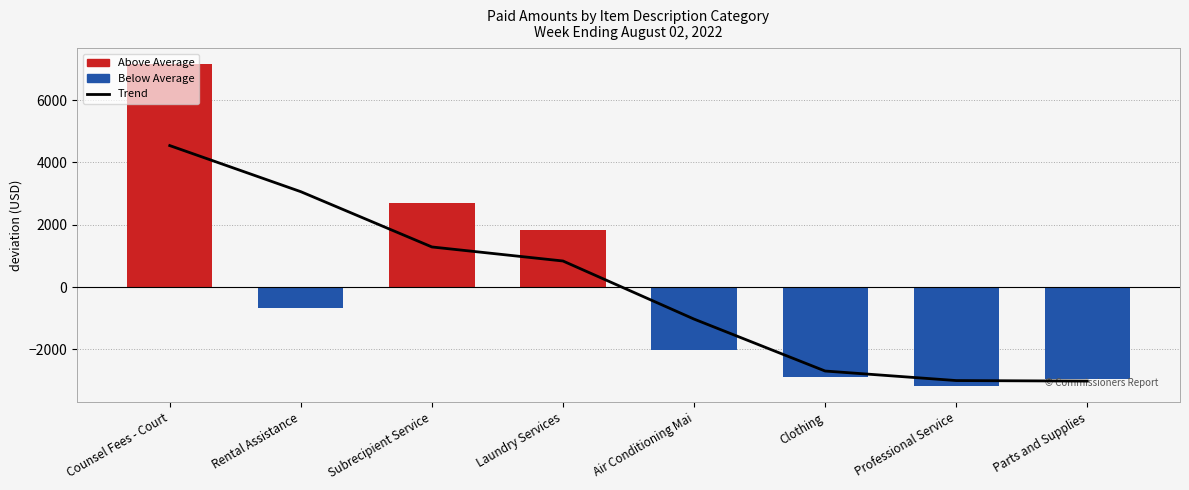

What is the label of the 8th bar from the right?

Counsel Fees - Court